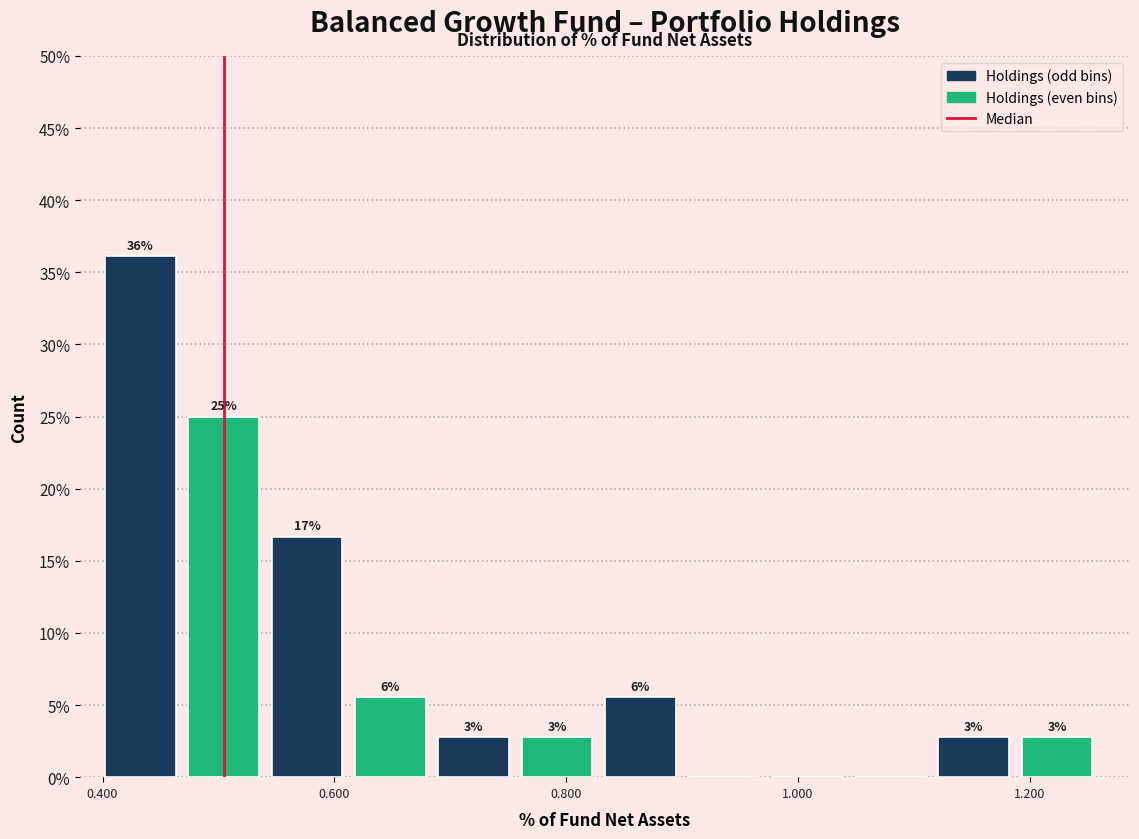

Read against the x-axis, roughly where is the centre of the tallest bar?

0.44